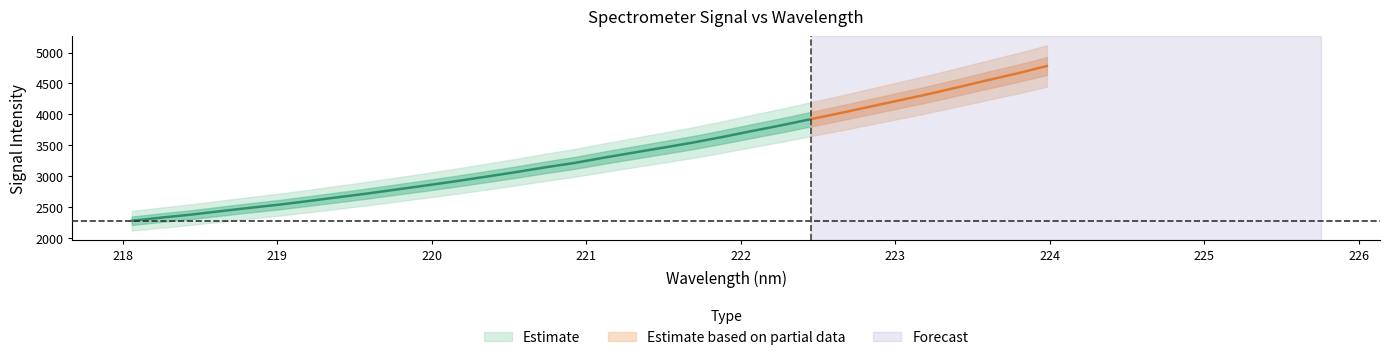

How many lines are shown in the chart?

2